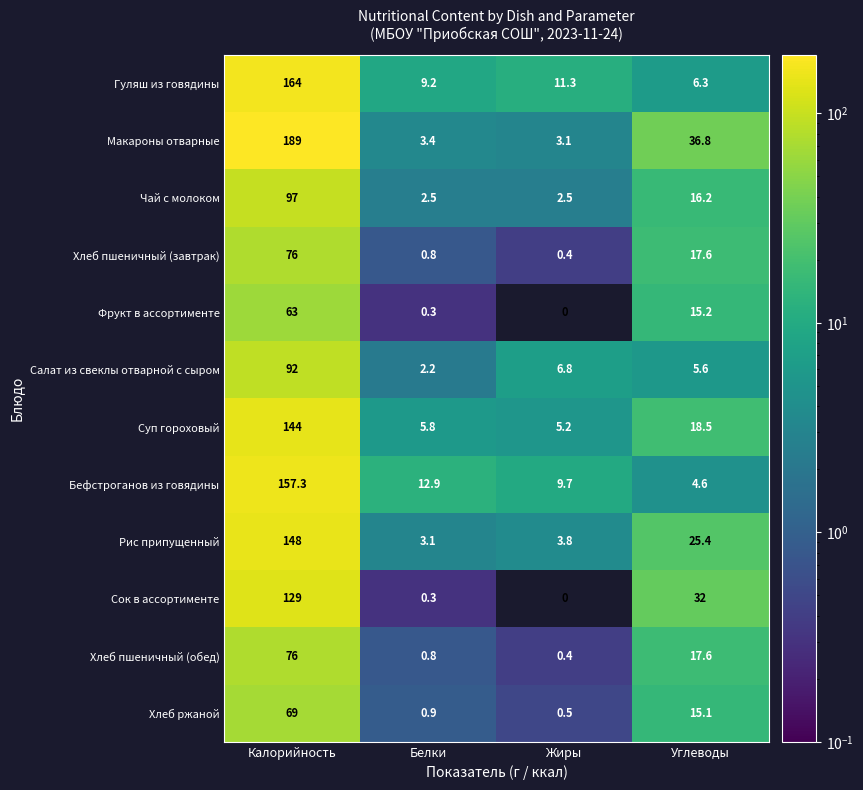

The value of Рис припущенный at Углеводы is 25.4. True or false?

True